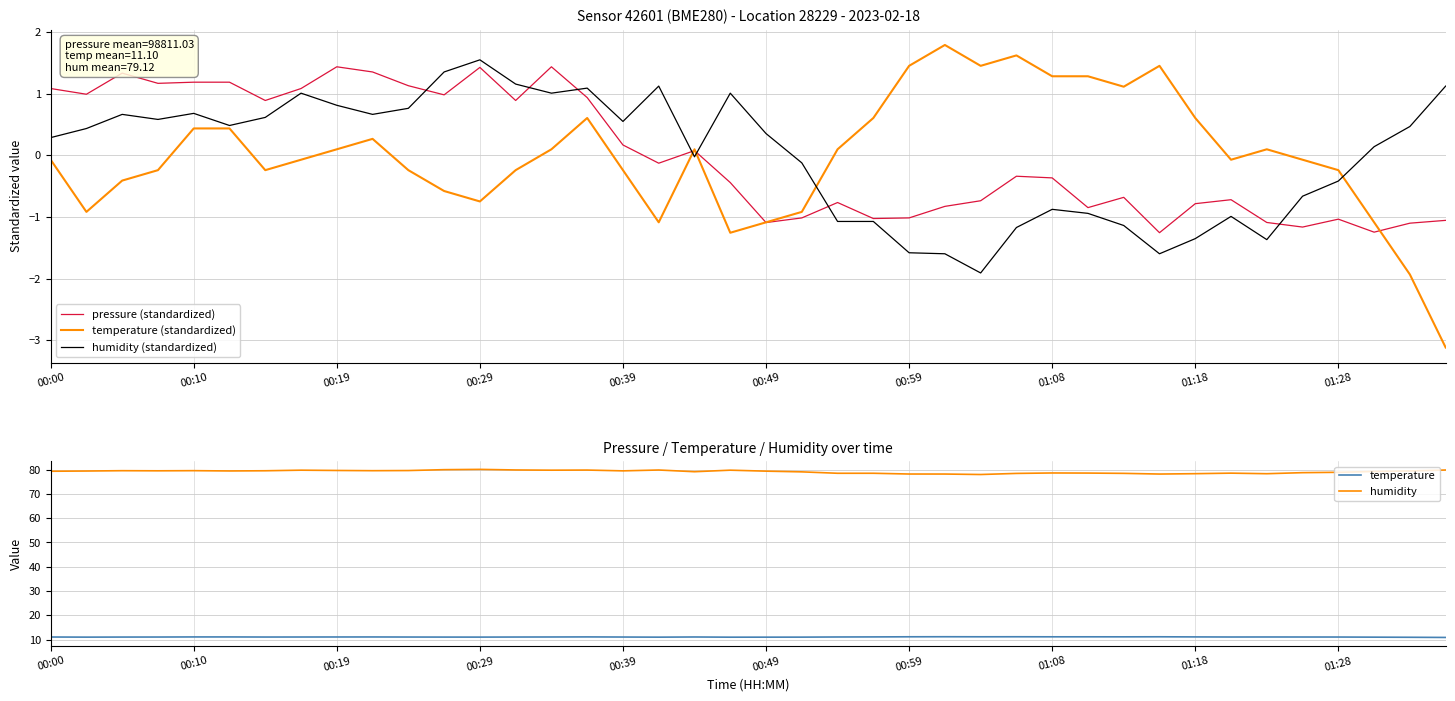

At which label does humidity (standardized) first exceed 0?

00:00